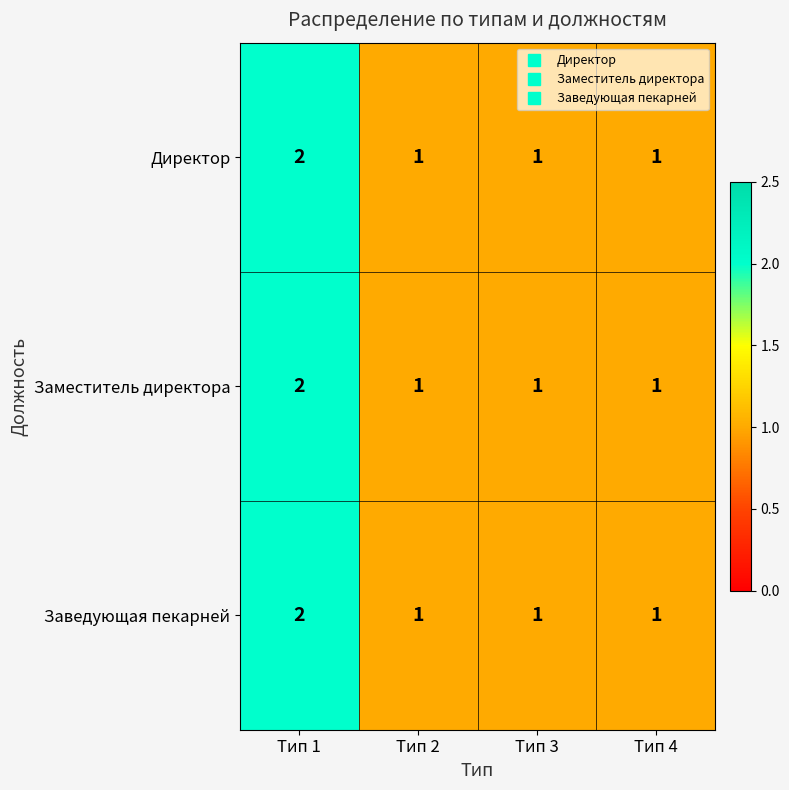

Which category has the highest value across all series?

Тип 1